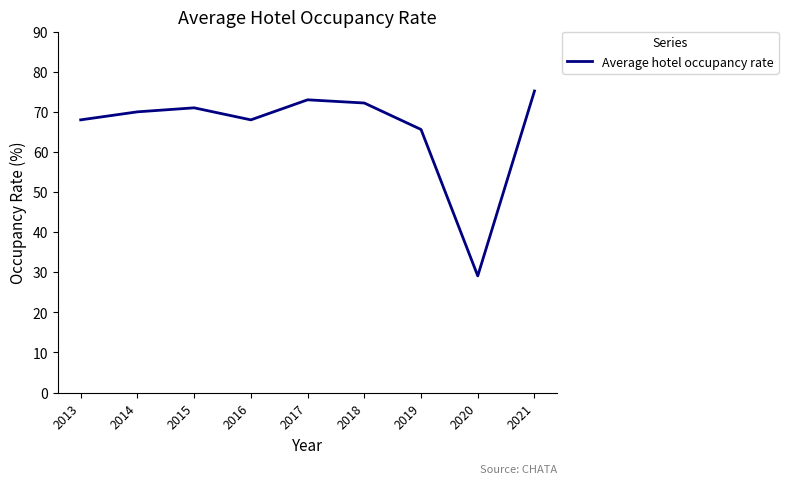

Is it true that the value at 2017 is 16.3?

False